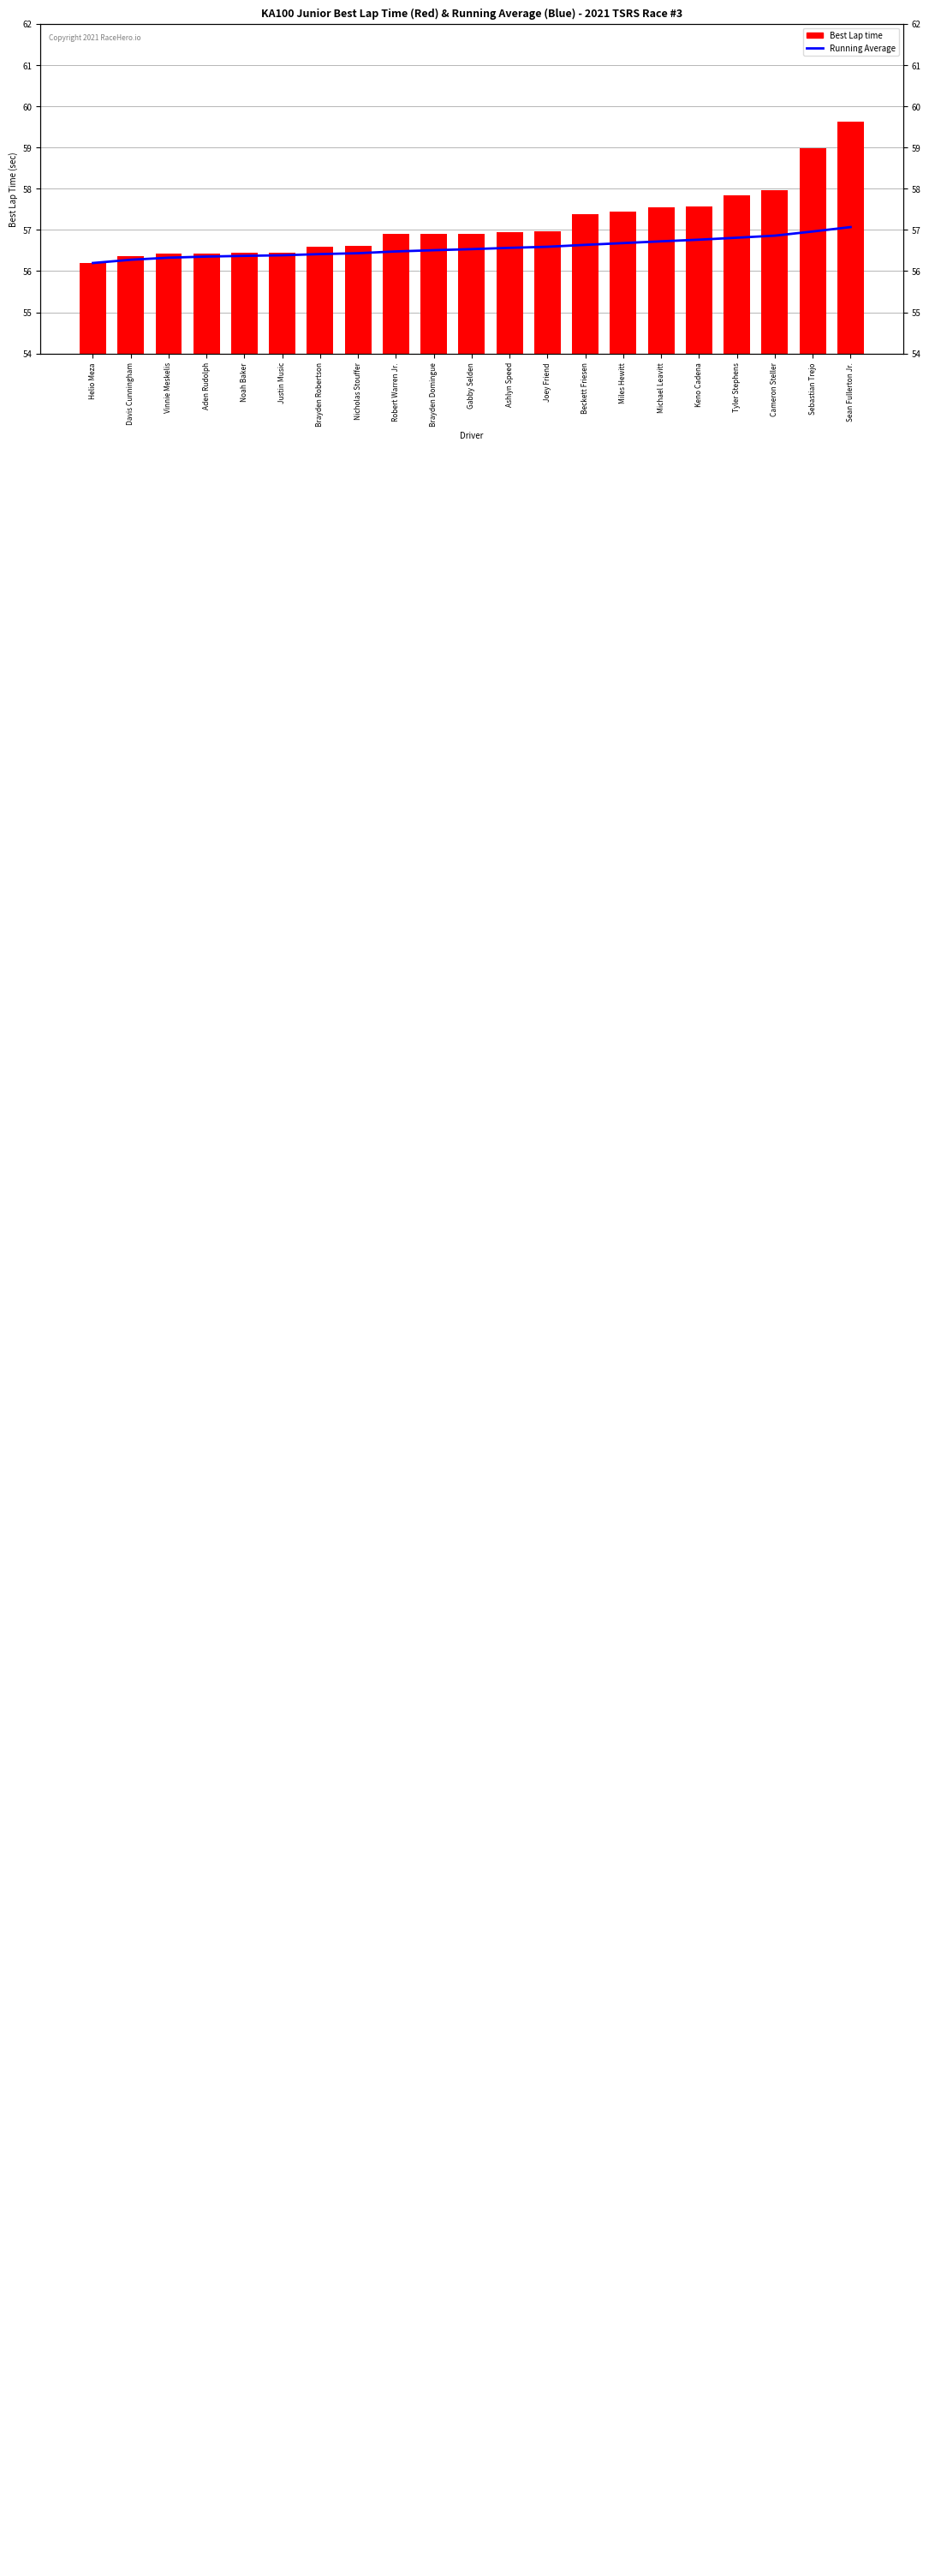

What is the spread (max minus min) of values at Michael Leavitt?

0.8